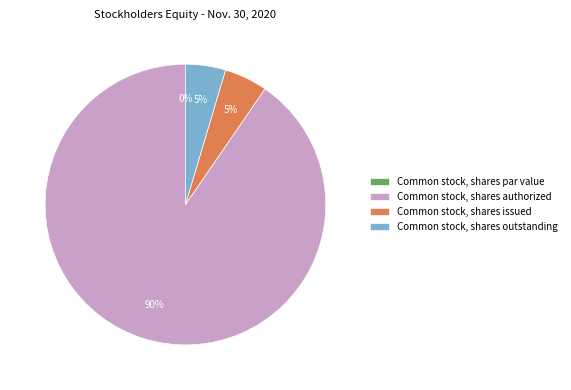

Combined, do Common stock, shares issued and Common stock, shares outstanding account for over 50%?

No